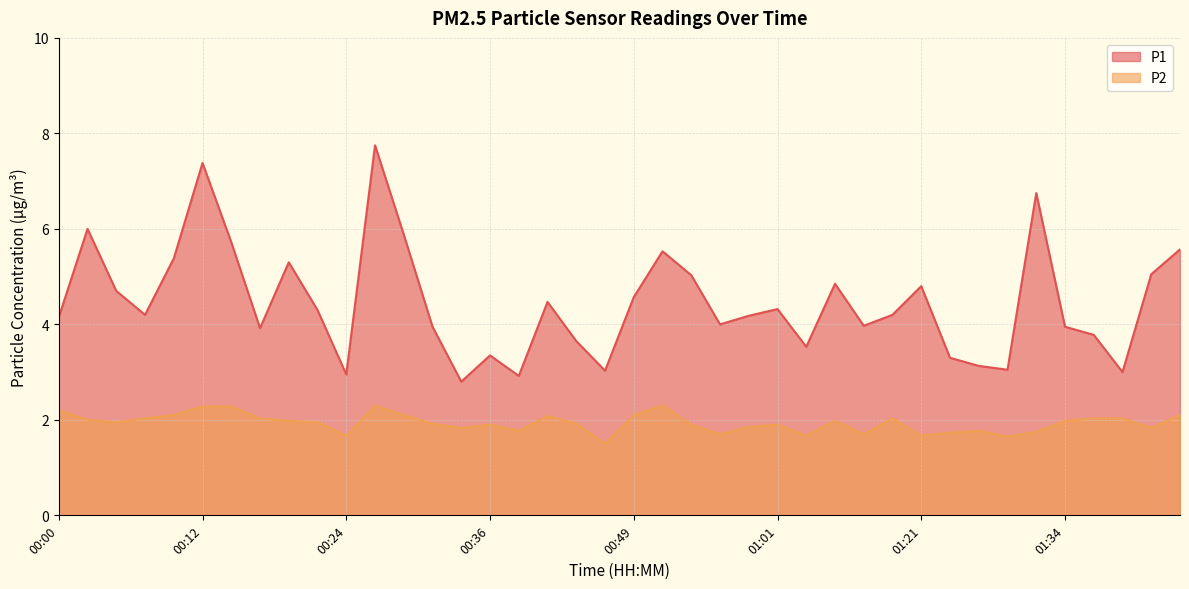

What is the difference between the P2 values at 00:04 and 00:09?

0.2